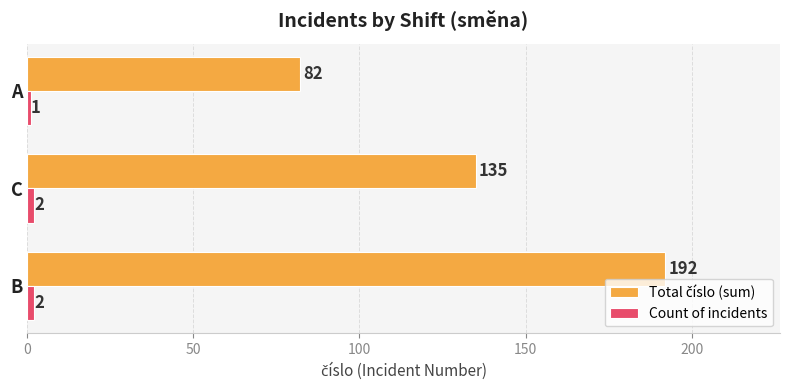

What is the total value across all series at A?

83